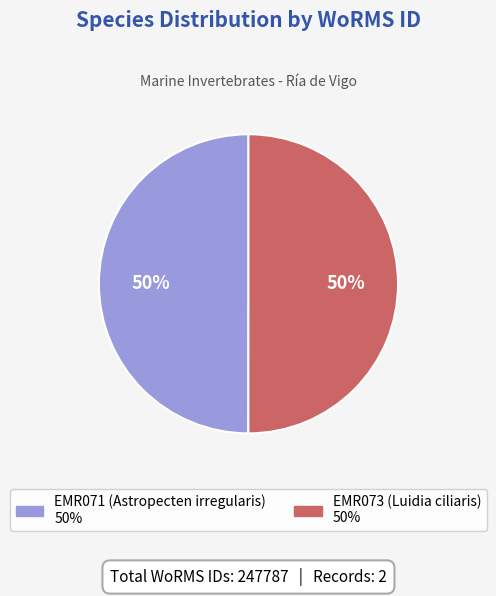

To the nearest percent, what is the combined percentage of EMR071 (Astropecten irregularis) and EMR073 (Luidia ciliaris)?

100%